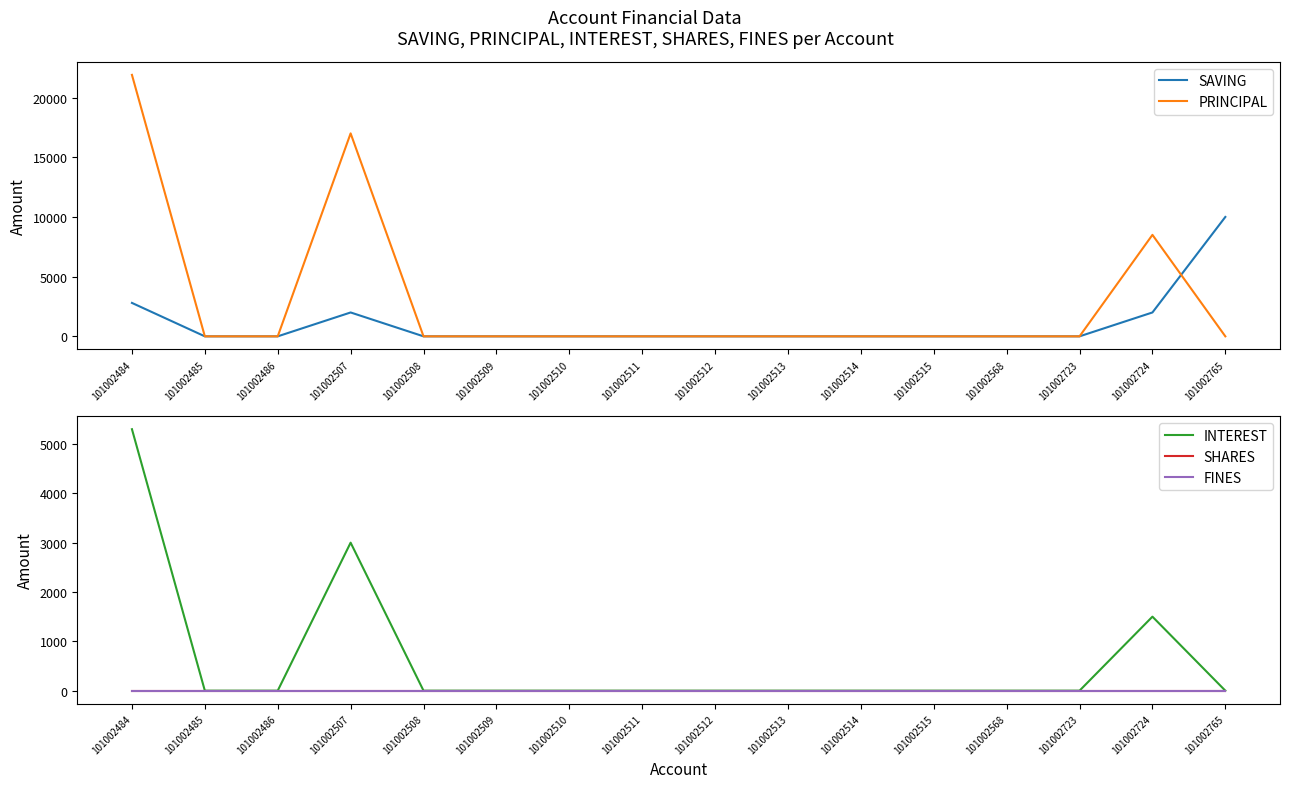

Reading left to right, what are all the values shown in this chart?

SAVING: 2800	0	0	2000	0	0	0	0	0	0	0	0	0	0	2000	10000
PRINCIPAL: 21900	0	0	17000	0	0	0	0	0	0	0	0	0	0	8500	0
INTEREST: 5300	0	0	3000	0	0	0	0	0	0	0	0	0	0	1500	0
SHARES: 0	0	0	0	0	0	0	0	0	0	0	0	0	0	0	0
FINES: 0	0	0	0	0	0	0	0	0	0	0	0	0	0	0	0